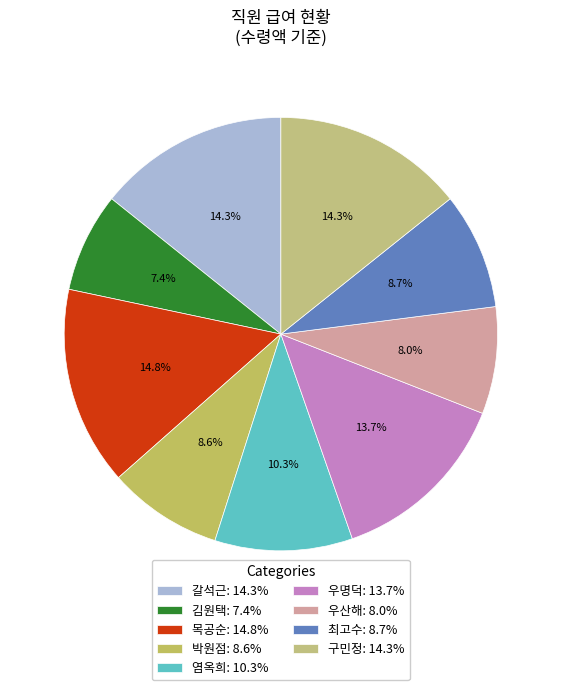

What percentage do 목공순 and 우산해 together represent?

22.8%